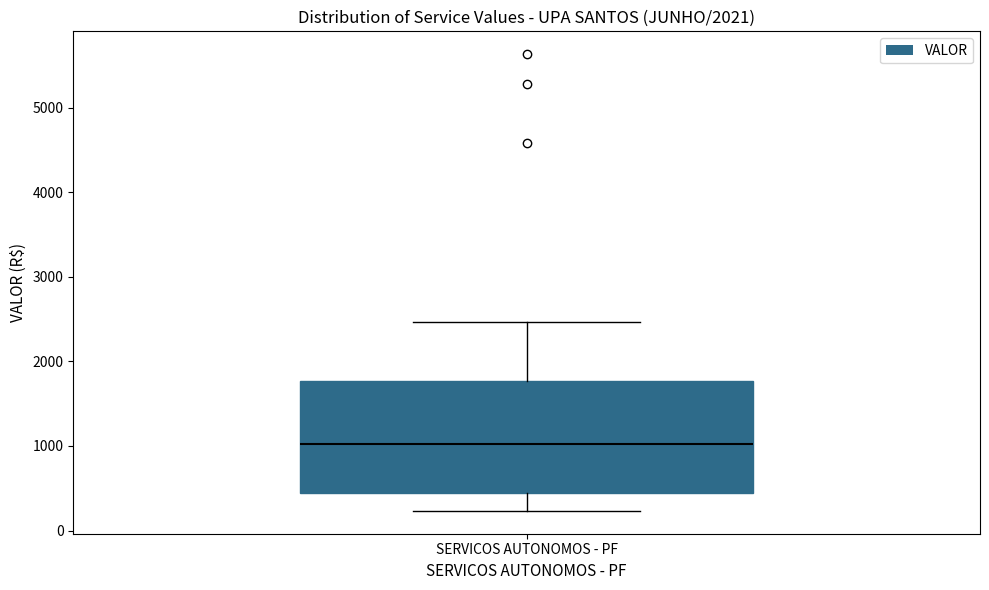

Transcribe this box plot: give where the median line is, the range the box spans, and where the two whiskers end, as read against the y-axis. The values are not printed on the chart, so give them approximately, as read against the axis.

median 1000, box 400 to 1800, whiskers 200 to 2500